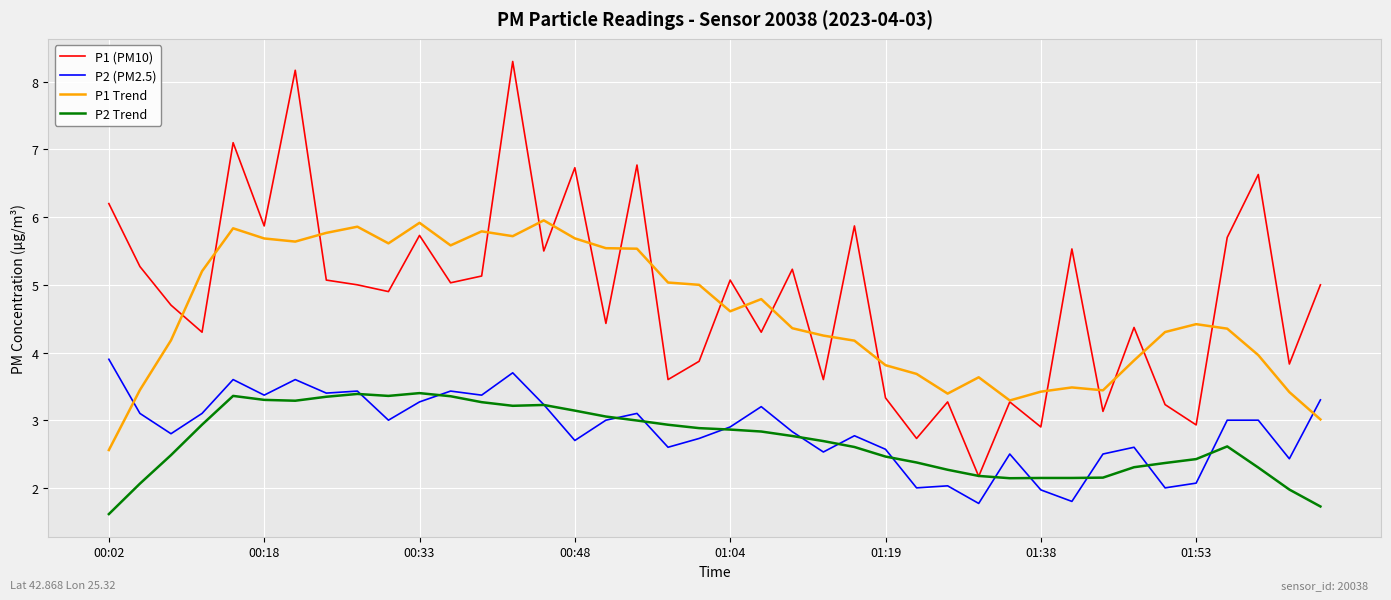

Which series has the widest spread of values?

P1 (PM10)